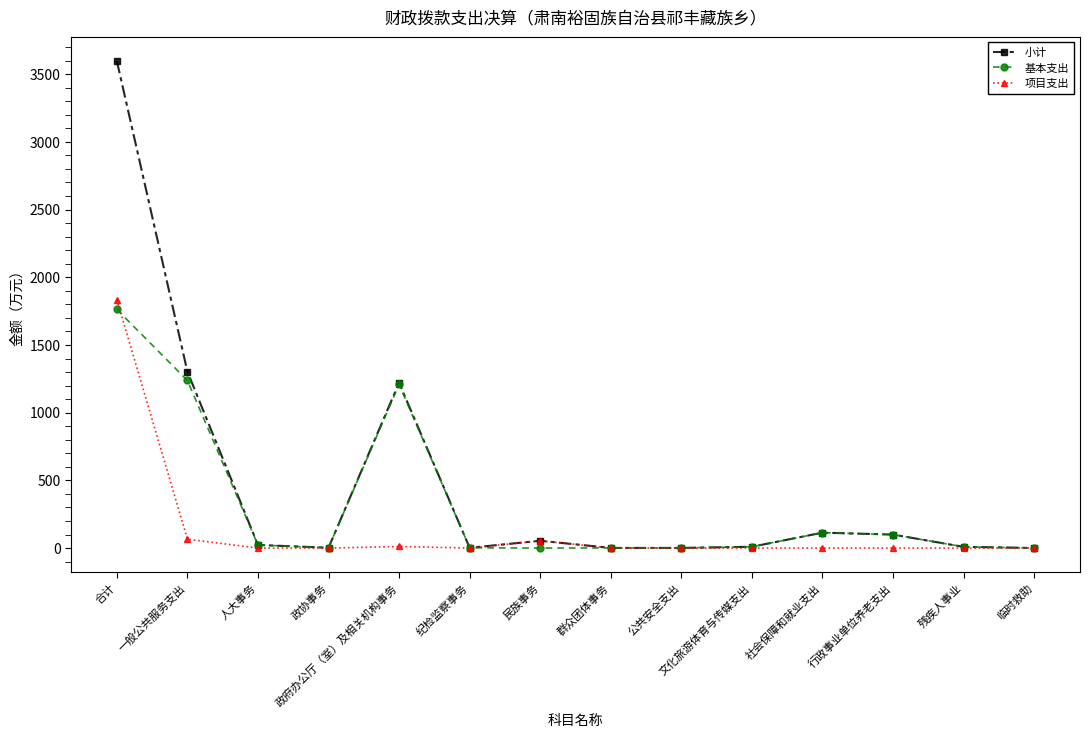

What is the total value across all series at 社会保障和就业支出?

227.7